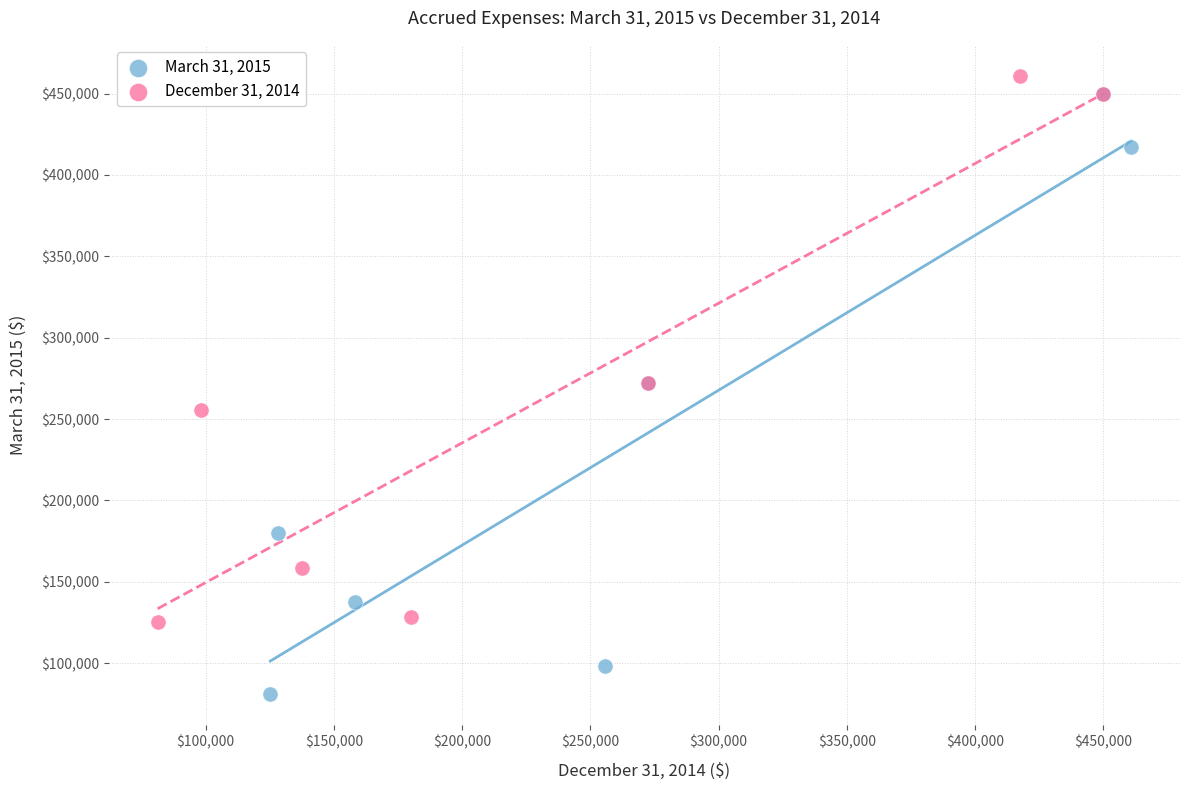

Which series contains the lowest Y value?

March 31, 2015